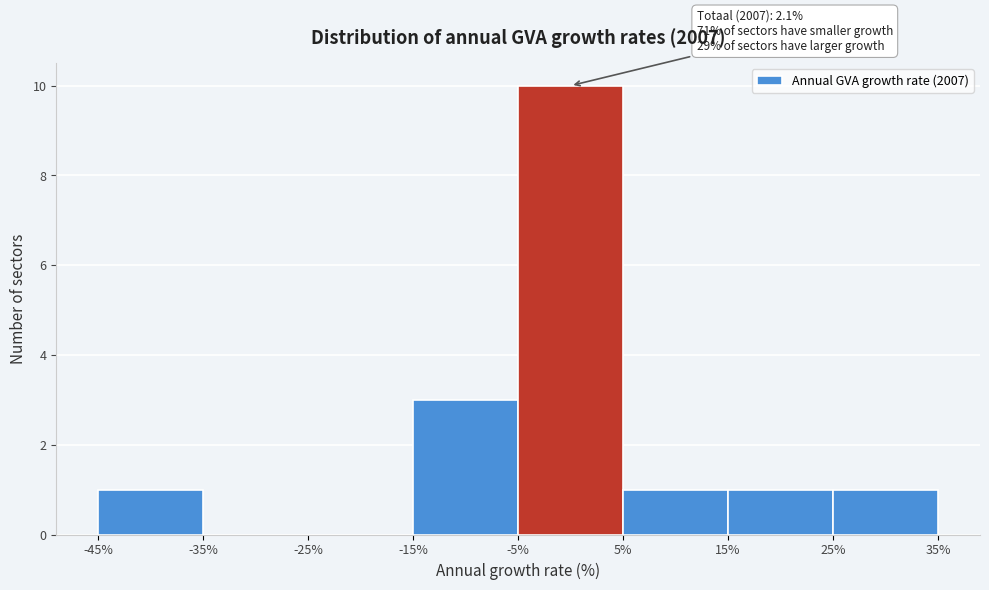

Which range on the x-axis has the tallest bar?

-5% to 5%